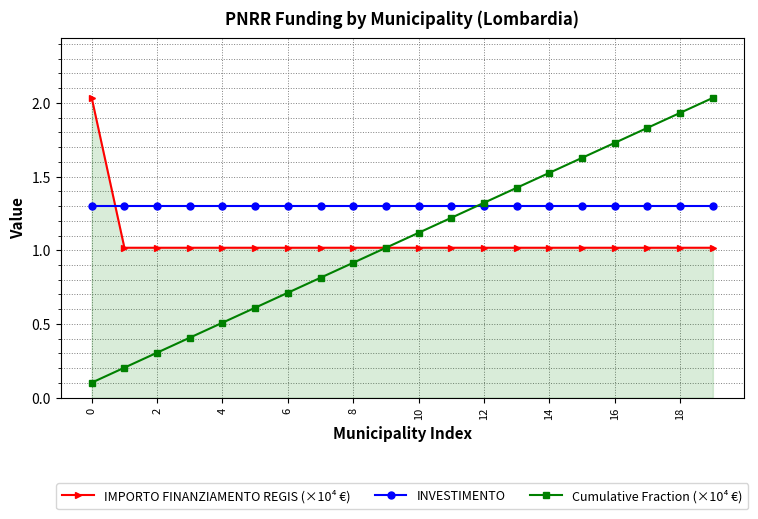

How many data points does each series have?

20